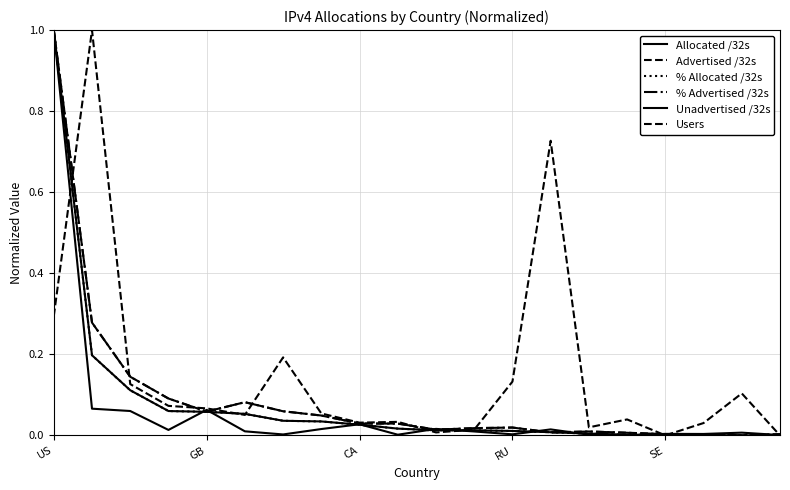

Which series has the largest range (max minus min)?

Allocated /32s